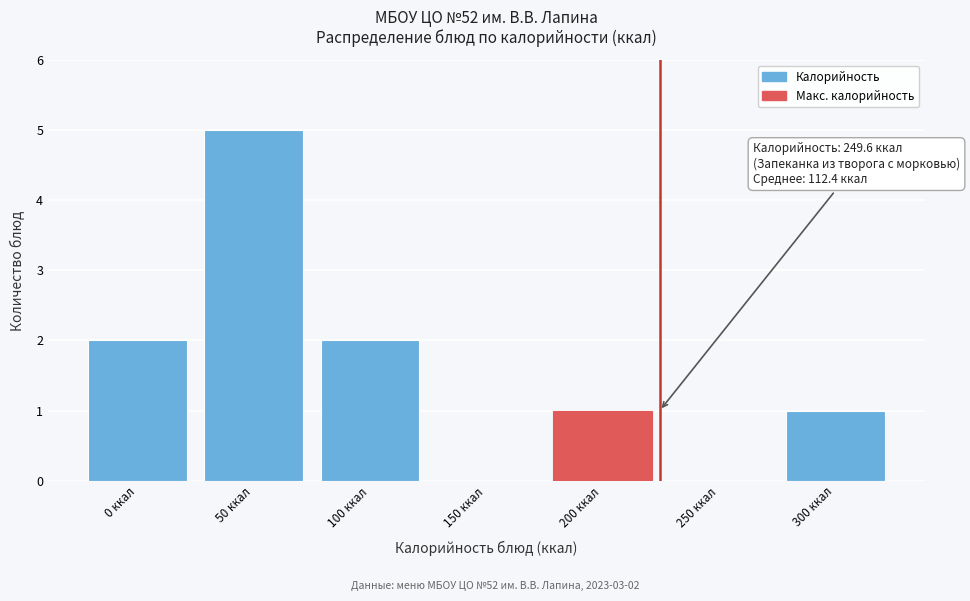

Reading left to right, list all the values displayed in this chart.

0 ккал=2	50 ккал=5	100 ккал=2	150 ккал=0	200 ккал=1	250 ккал=0	300 ккал=1